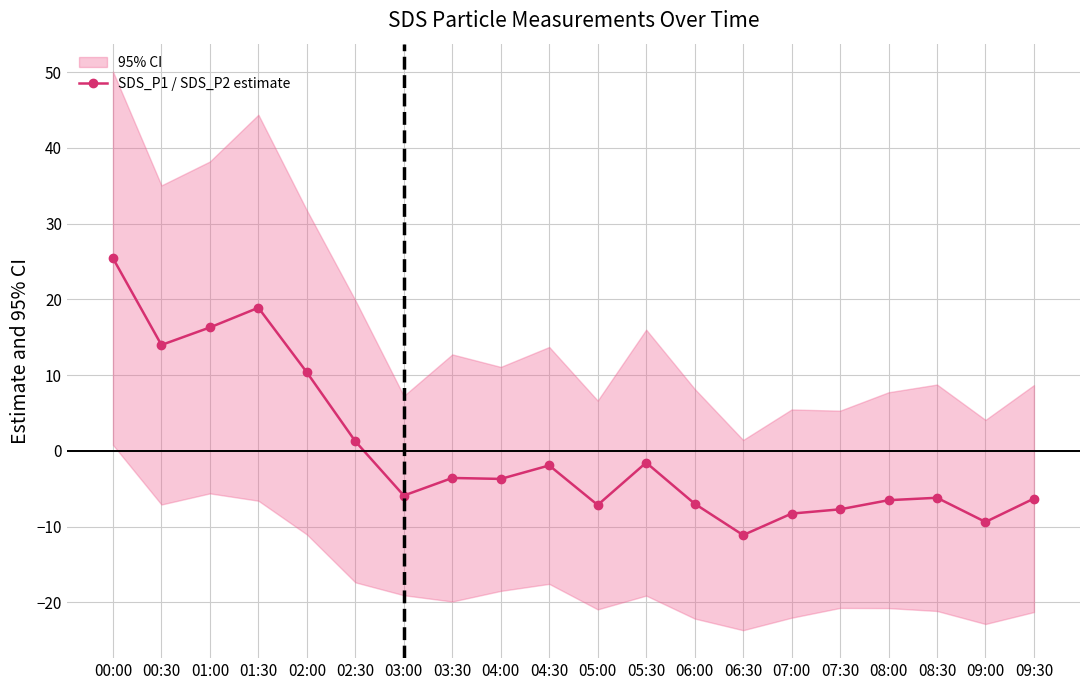

What is the smallest value displayed?

-11.1